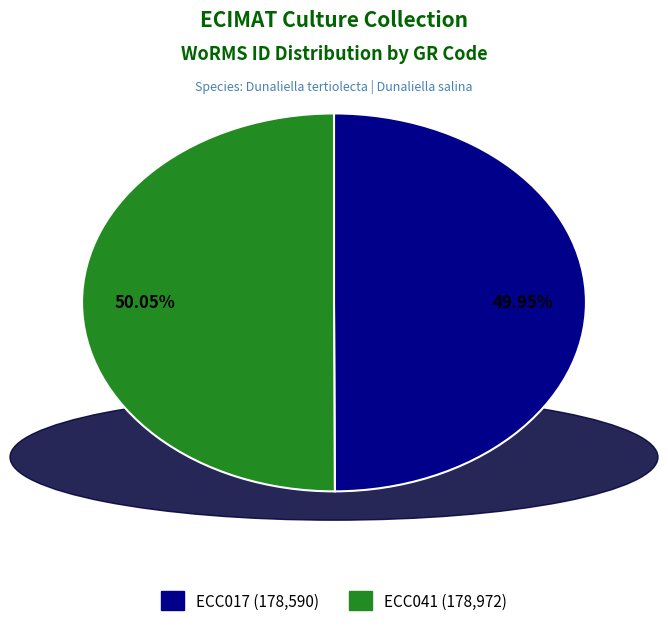

Is there a majority slice in this chart?

Yes